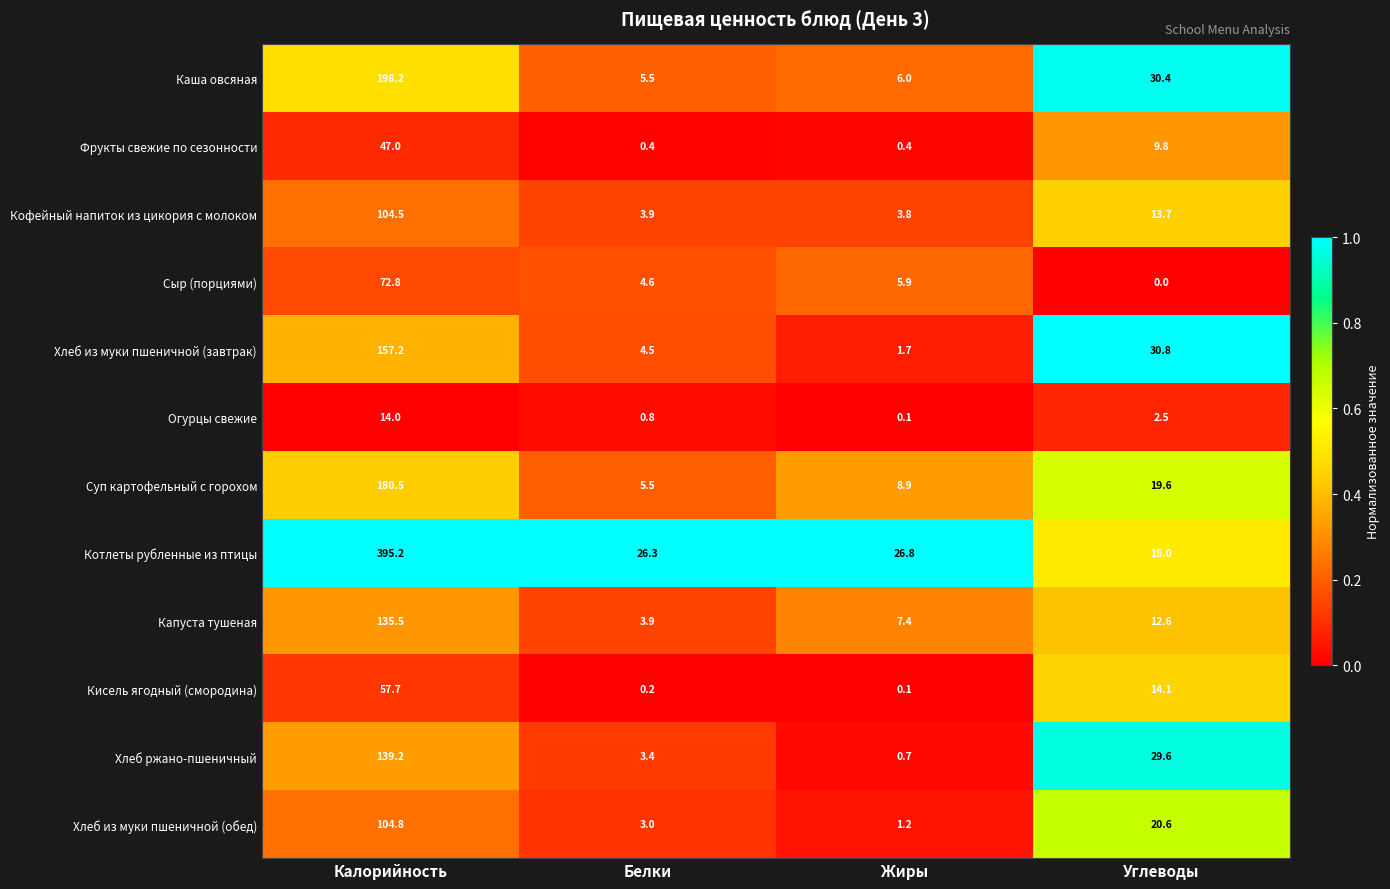

Count the number of data series in this chart.

12